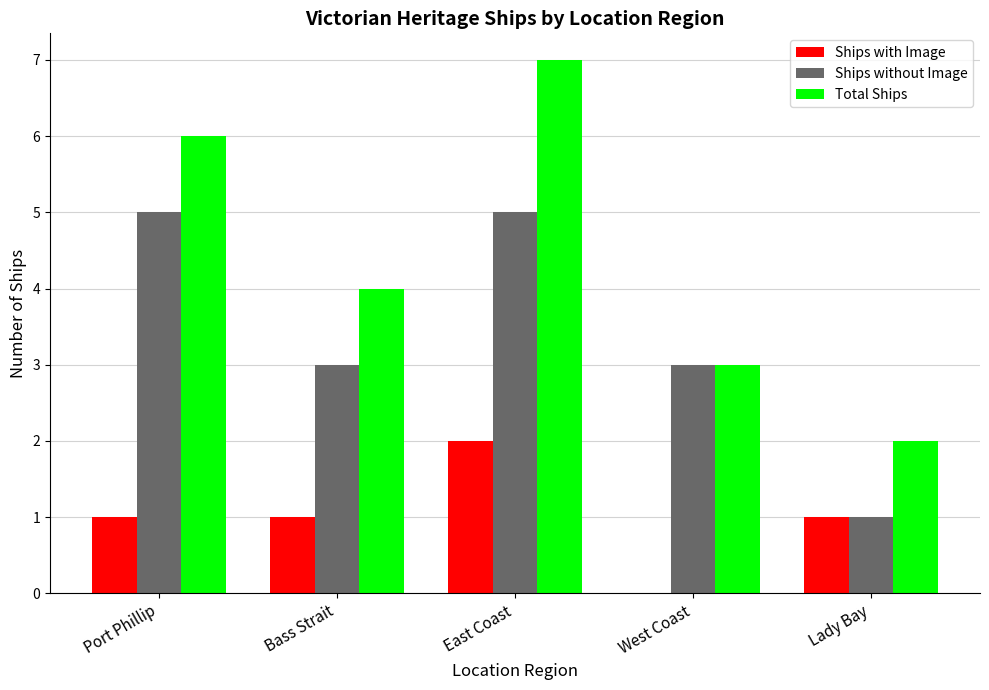

What are all the series names shown in the legend?

Ships with Image, Ships without Image, Total Ships